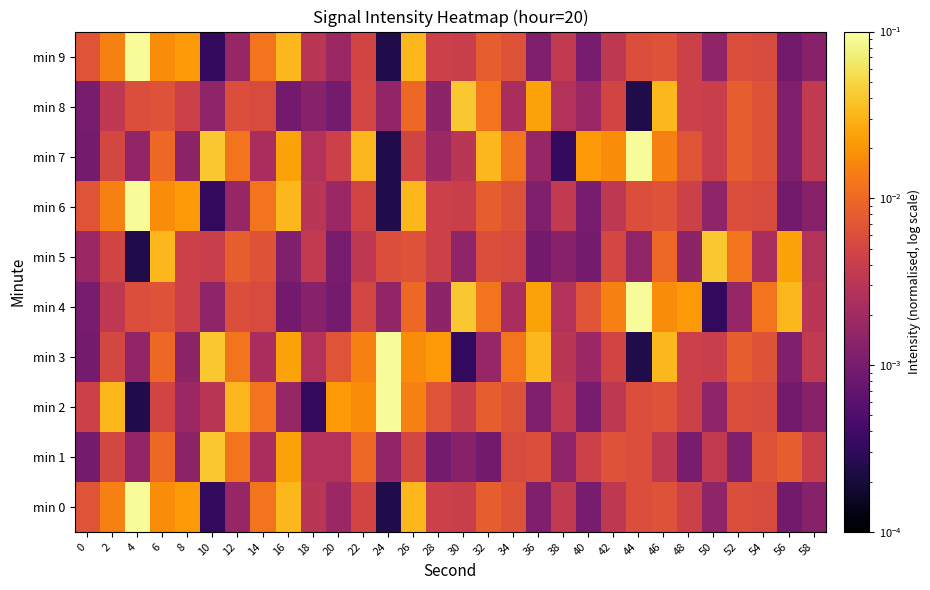

Reading left to right, extract all data points from this chart.

min 0: 0=0.0	2=0.0	4=0.1	6=0.0	8=0.0	10=0.0	12=0.0	14=0.0	16=0.0	18=0.0	20=0.0	22=0.0	24=0.0	26=0.0	28=0.0	30=0.0	32=0.0	34=0.0	36=0.0	38=0.0	40=0.0	42=0.0	44=0.0	46=0.0	48=0.0	50=0.0	52=0.0	54=0.0	56=0.0	58=0.0
min 1: 0=0.0	2=0.0	4=0.0	6=0.0	8=0.0	10=0.0	12=0.0	14=0.0	16=0.0	18=0.0	20=0.0	22=0.0	24=0.0	26=0.0	28=0.0	30=0.0	32=0.0	34=0.0	36=0.0	38=0.0	40=0.0	42=0.0	44=0.0	46=0.0	48=0.0	50=0.0	52=0.0	54=0.0	56=0.0	58=0.0
min 2: 0=0.0	2=0.0	4=0.0	6=0.0	8=0.0	10=0.0	12=0.0	14=0.0	16=0.0	18=0.0	20=0.0	22=0.0	24=0.1	26=0.0	28=0.0	30=0.0	32=0.0	34=0.0	36=0.0	38=0.0	40=0.0	42=0.0	44=0.0	46=0.0	48=0.0	50=0.0	52=0.0	54=0.0	56=0.0	58=0.0
min 3: 0=0.0	2=0.0	4=0.0	6=0.0	8=0.0	10=0.0	12=0.0	14=0.0	16=0.0	18=0.0	20=0.0	22=0.0	24=0.1	26=0.0	28=0.0	30=0.0	32=0.0	34=0.0	36=0.0	38=0.0	40=0.0	42=0.0	44=0.0	46=0.0	48=0.0	50=0.0	52=0.0	54=0.0	56=0.0	58=0.0
min 4: 0=0.0	2=0.0	4=0.0	6=0.0	8=0.0	10=0.0	12=0.0	14=0.0	16=0.0	18=0.0	20=0.0	22=0.0	24=0.0	26=0.0	28=0.0	30=0.0	32=0.0	34=0.0	36=0.0	38=0.0	40=0.0	42=0.0	44=0.1	46=0.0	48=0.0	50=0.0	52=0.0	54=0.0	56=0.0	58=0.0
min 5: 0=0.0	2=0.0	4=0.0	6=0.0	8=0.0	10=0.0	12=0.0	14=0.0	16=0.0	18=0.0	20=0.0	22=0.0	24=0.0	26=0.0	28=0.0	30=0.0	32=0.0	34=0.0	36=0.0	38=0.0	40=0.0	42=0.0	44=0.0	46=0.0	48=0.0	50=0.0	52=0.0	54=0.0	56=0.0	58=0.0
min 6: 0=0.0	2=0.0	4=0.1	6=0.0	8=0.0	10=0.0	12=0.0	14=0.0	16=0.0	18=0.0	20=0.0	22=0.0	24=0.0	26=0.0	28=0.0	30=0.0	32=0.0	34=0.0	36=0.0	38=0.0	40=0.0	42=0.0	44=0.0	46=0.0	48=0.0	50=0.0	52=0.0	54=0.0	56=0.0	58=0.0
min 7: 0=0.0	2=0.0	4=0.0	6=0.0	8=0.0	10=0.0	12=0.0	14=0.0	16=0.0	18=0.0	20=0.0	22=0.0	24=0.0	26=0.0	28=0.0	30=0.0	32=0.0	34=0.0	36=0.0	38=0.0	40=0.0	42=0.0	44=0.1	46=0.0	48=0.0	50=0.0	52=0.0	54=0.0	56=0.0	58=0.0
min 8: 0=0.0	2=0.0	4=0.0	6=0.0	8=0.0	10=0.0	12=0.0	14=0.0	16=0.0	18=0.0	20=0.0	22=0.0	24=0.0	26=0.0	28=0.0	30=0.0	32=0.0	34=0.0	36=0.0	38=0.0	40=0.0	42=0.0	44=0.0	46=0.0	48=0.0	50=0.0	52=0.0	54=0.0	56=0.0	58=0.0
min 9: 0=0.0	2=0.0	4=0.1	6=0.0	8=0.0	10=0.0	12=0.0	14=0.0	16=0.0	18=0.0	20=0.0	22=0.0	24=0.0	26=0.0	28=0.0	30=0.0	32=0.0	34=0.0	36=0.0	38=0.0	40=0.0	42=0.0	44=0.0	46=0.0	48=0.0	50=0.0	52=0.0	54=0.0	56=0.0	58=0.0